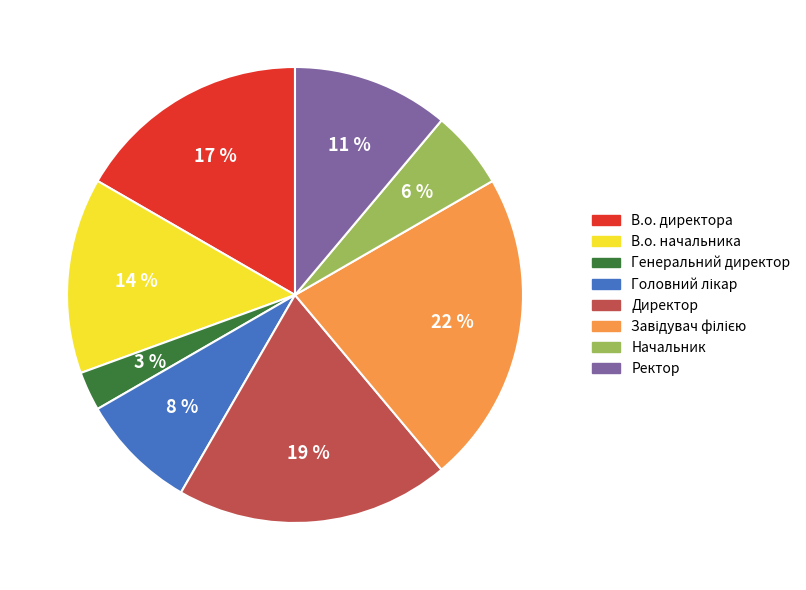

Is Генеральний директор the majority of the pie?

No